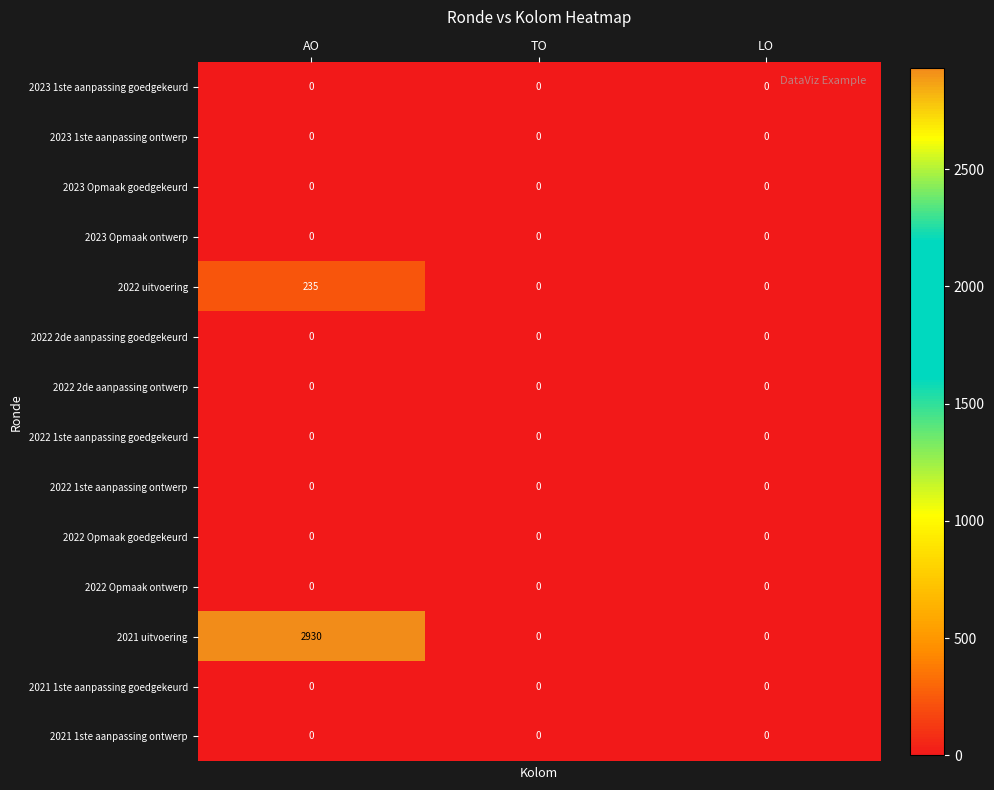

At which category is the sum across all series the highest?

AO